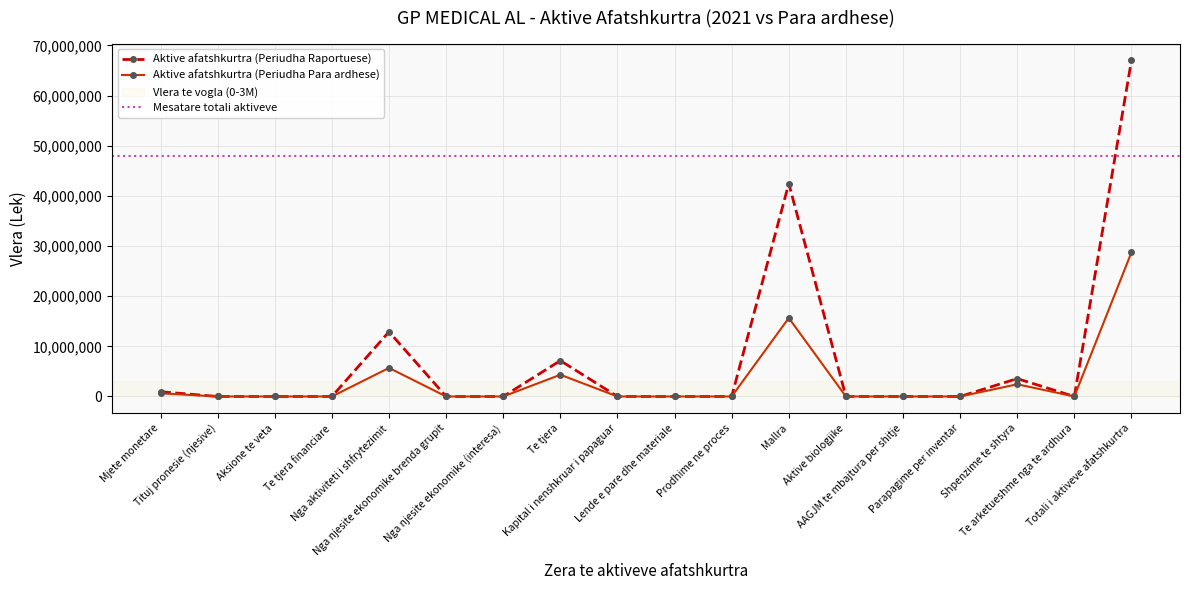

Which series has the largest total across all categories?

Aktive afatshkurtra (Periudha Raportuese)